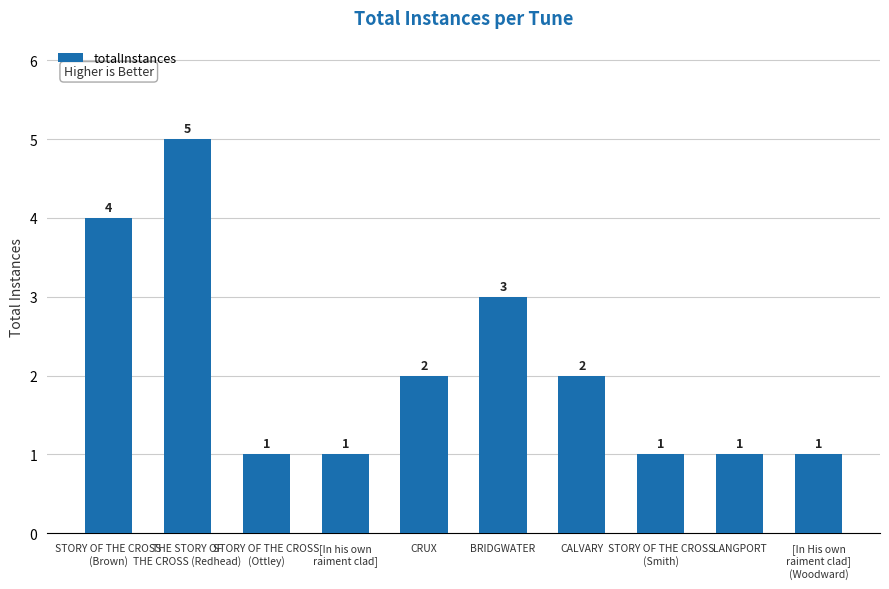

At which label is the value closest to 3?

BRIDGWATER